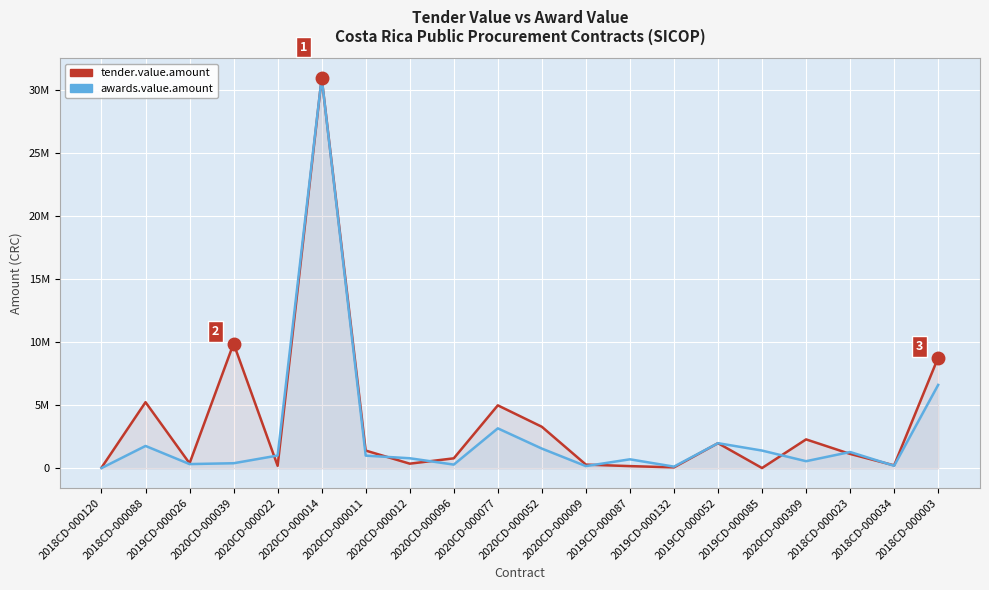

At how many categories does at least one series exceed 8737908?

3